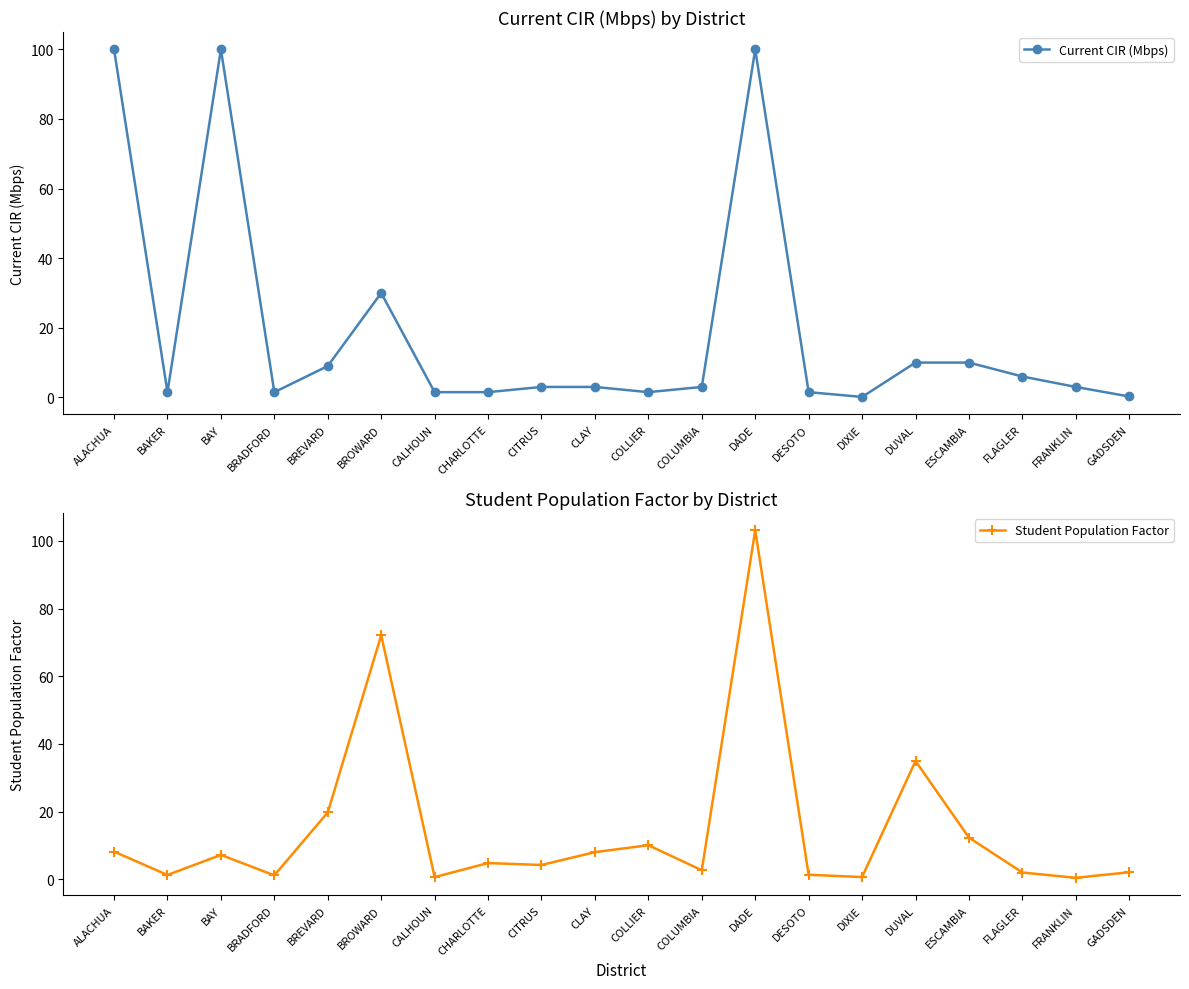

How many values in the Current CIR (Mbps) series are below 3?

8